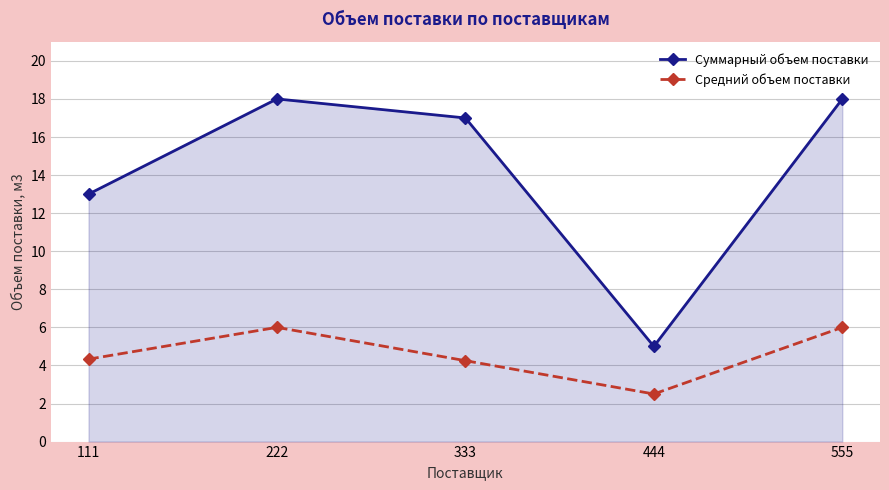

What is the smallest value displayed?

2.5